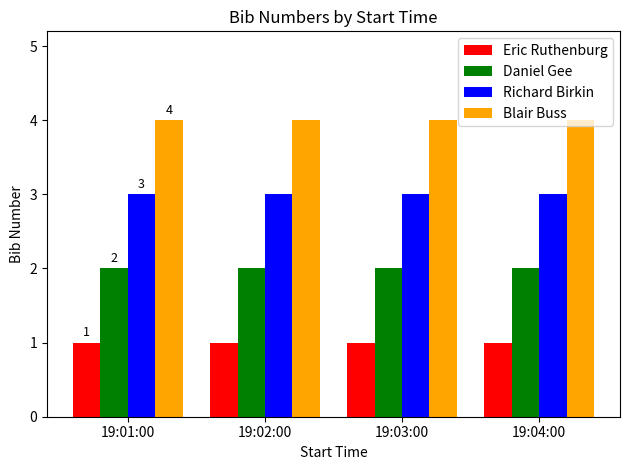

Which series has the largest total across all categories?

Blair Buss